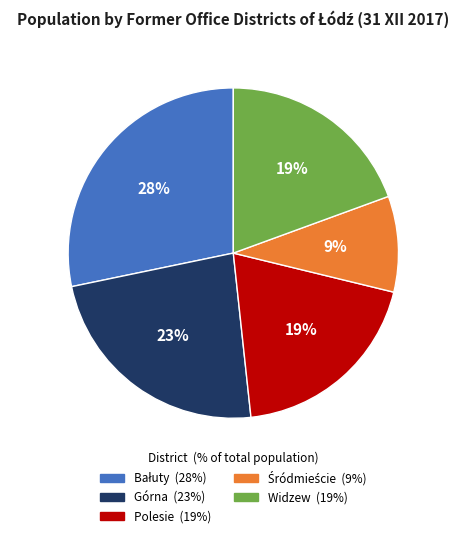

What is the ratio of the value at Górna to the value at Widzew?

1.2